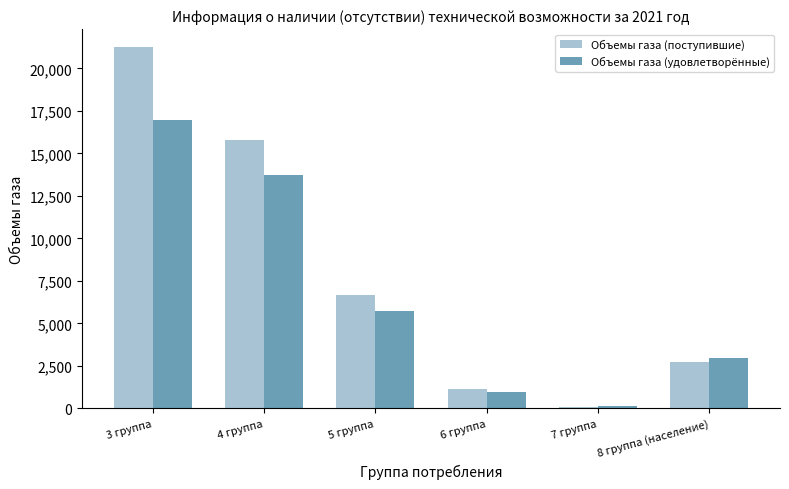

Rank the series at 5 группа from highest to lowest value.

Объемы газа (поступившие), Объемы газа (удовлетворённые)